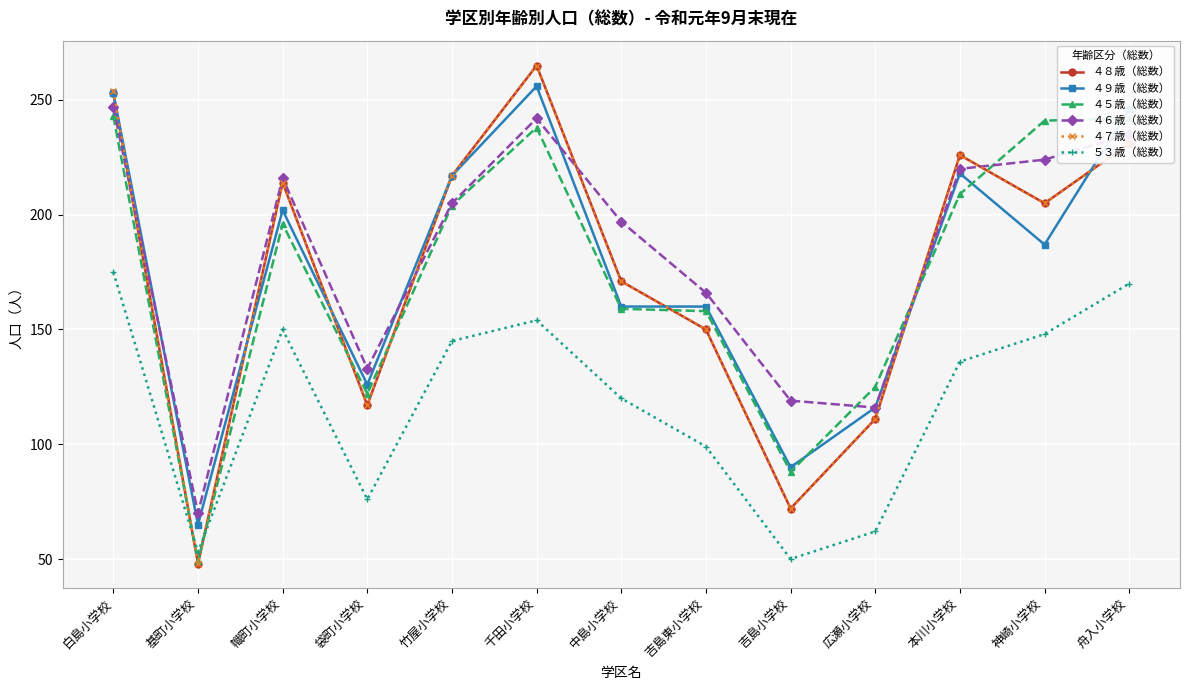

Between 中島小学校 and 神崎小学校, which series saw the biggest shift?

４５歳（総数）